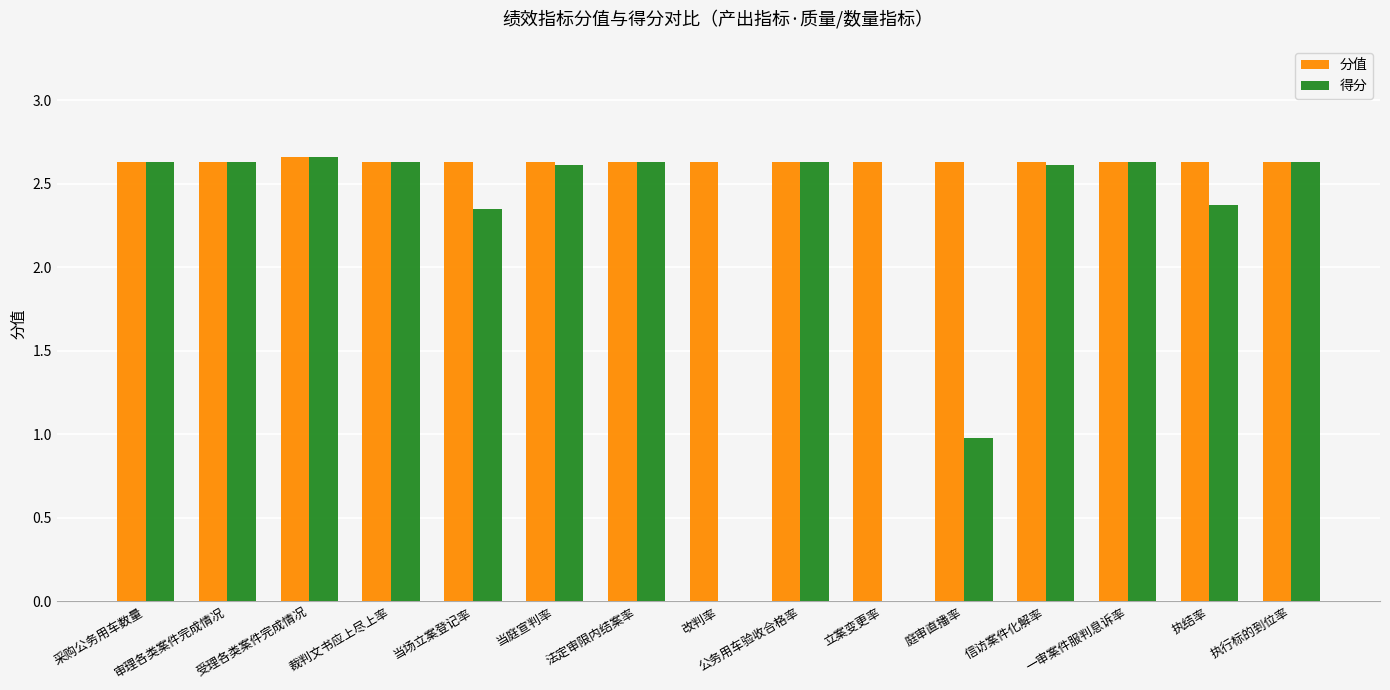

What is the total value across all series at 裁判文书应上尽上率?

5.3